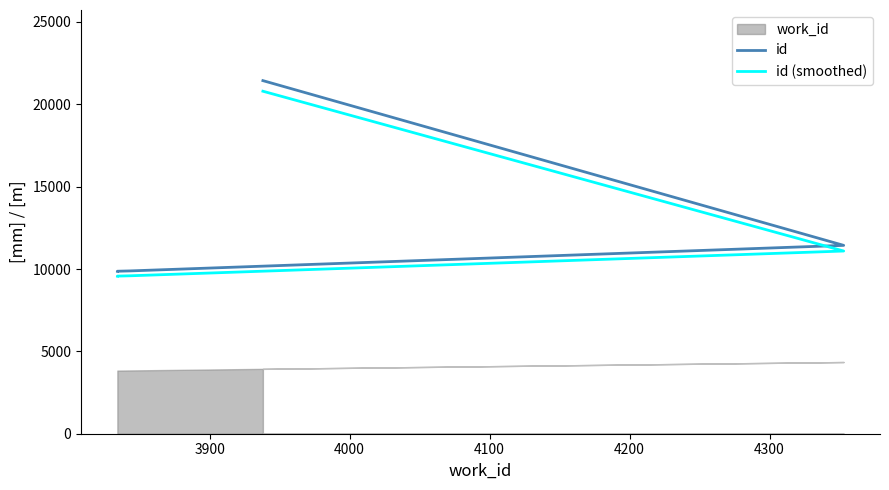

Reading left to right, what are all the values shown in this chart?

id: 9865.0	9866.0	9885.0	11436.0	21439.0
id (smoothed): 9569.0	9570.0	9588.4	11092.9	20795.8